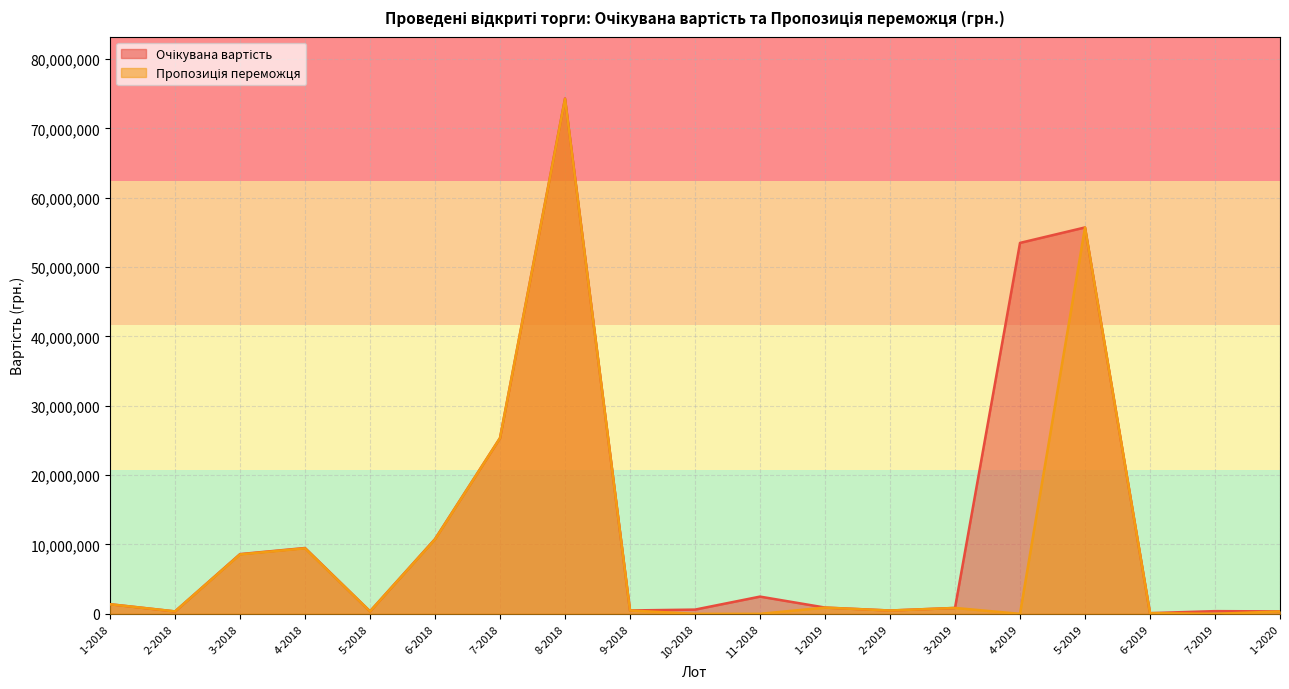

Reading left to right, what are all the values shown in this chart?

Очікувана вартість: 1386000.0	350000.0	8613606.4	9491570.0	360000.0	10781905.2	25350351.6	74307261.6	487000.0	609140.0	2484603.0	905470.9	480000.0	850000.0	53487432.0	55716166.0	100022.0	390000.0	350000.0
Пропозиція переможця: 1379000.0	350000.0	8570537.2	9447911.3	354600.0	10746354.7	25347294.3	74247336.3	480000.0	0.0	0.0	896913.0	473900.0	849500.0	0.0	55709858.8	98098.5	0.0	342042.5